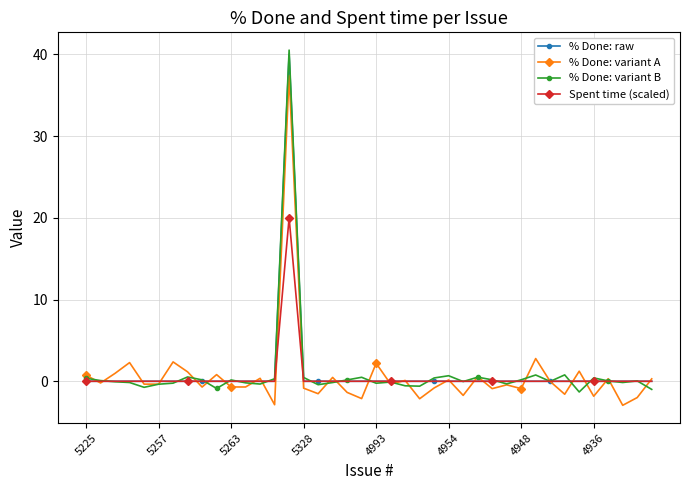

Which series has the widest spread of values?

% Done: variant B